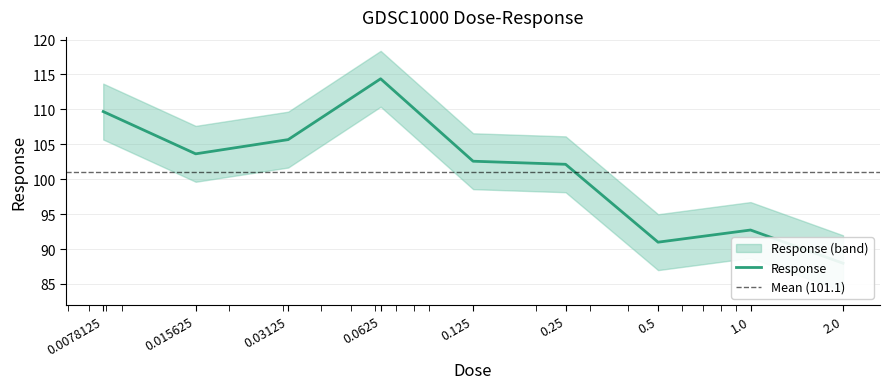

Where does the data first go above 102?

0.0078125